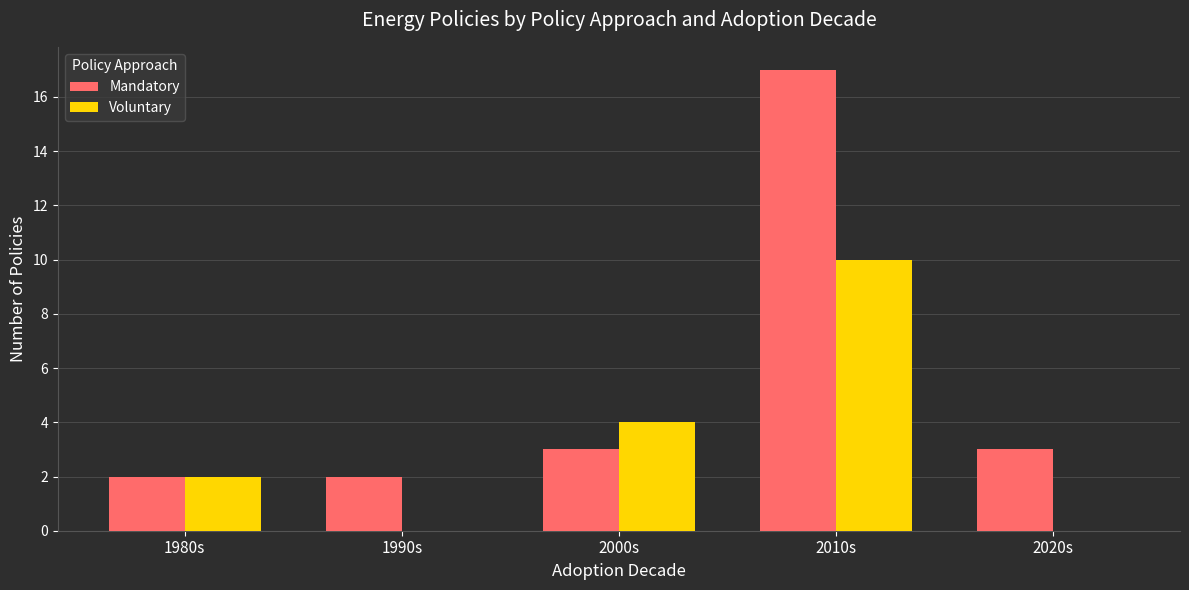

How many groups of bars are there?

5